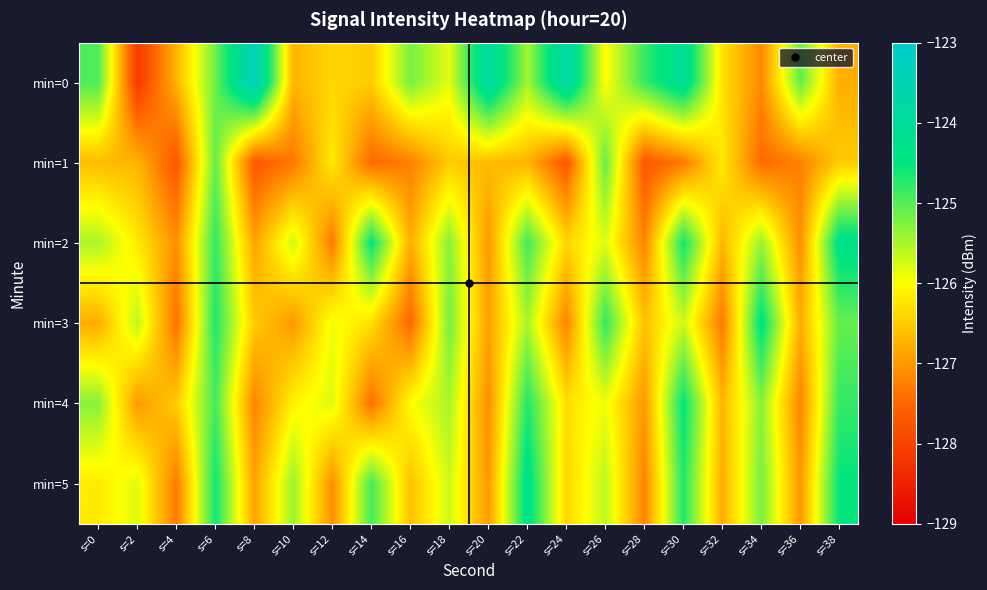

Count the number of categories in the chart.

20